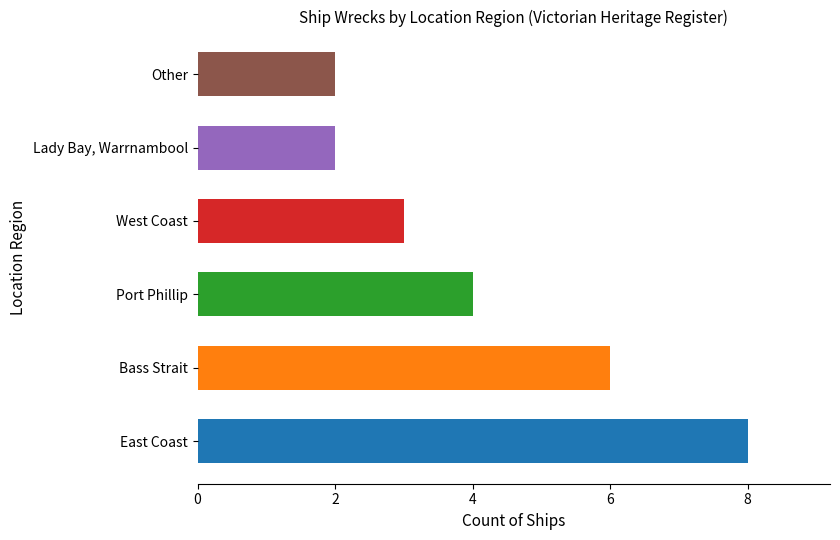

What is the difference between the second highest and minimum values?

4